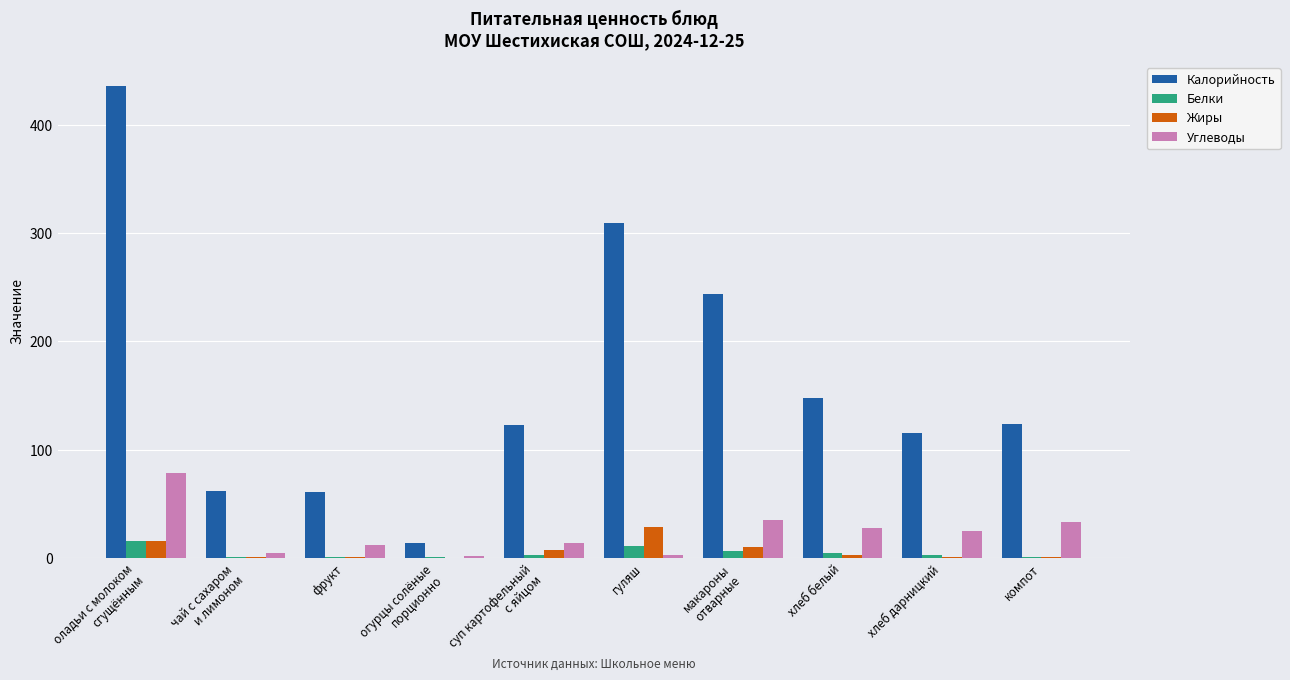

What is the maximum value for Белки?

16